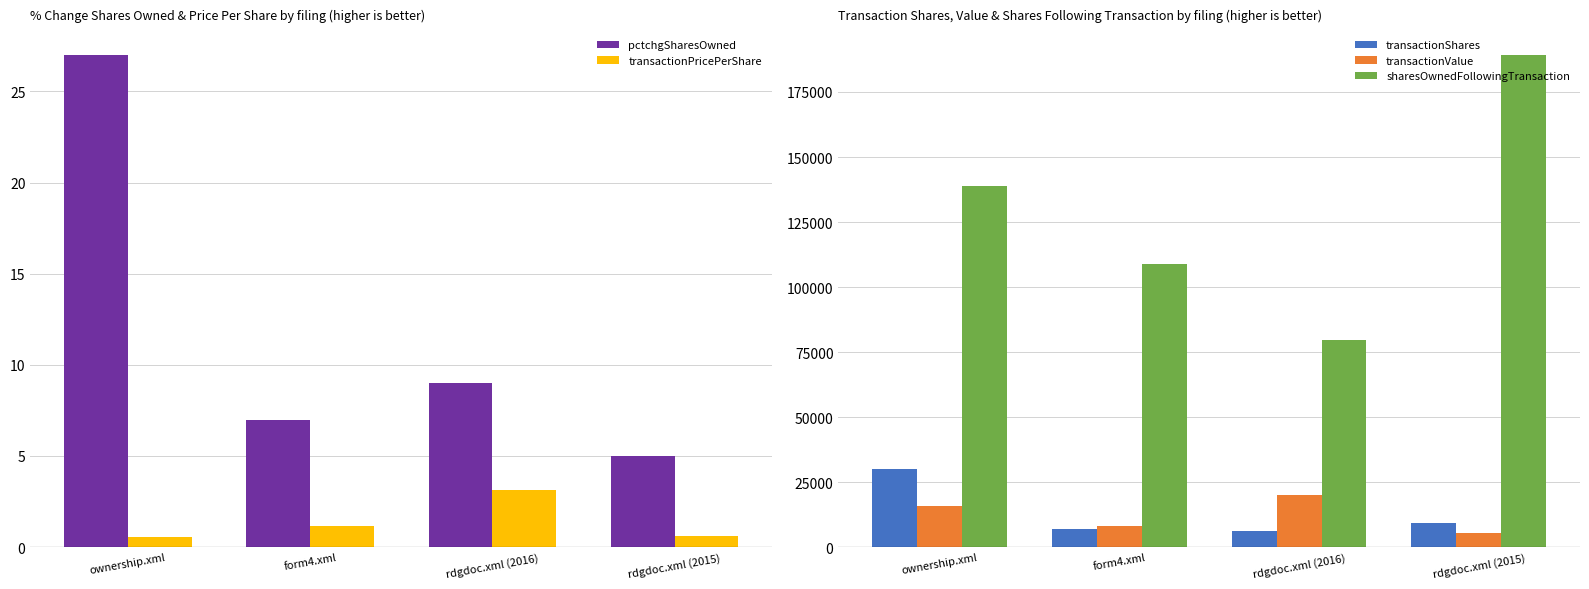

What is the label of the 2nd bar from the right?

rdgdoc.xml (2016)